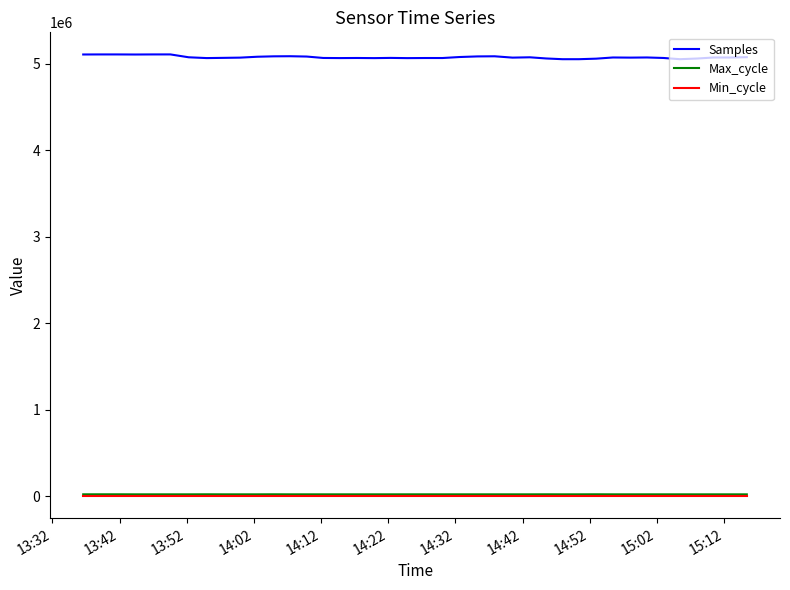

How many distinct data groups are displayed?

3